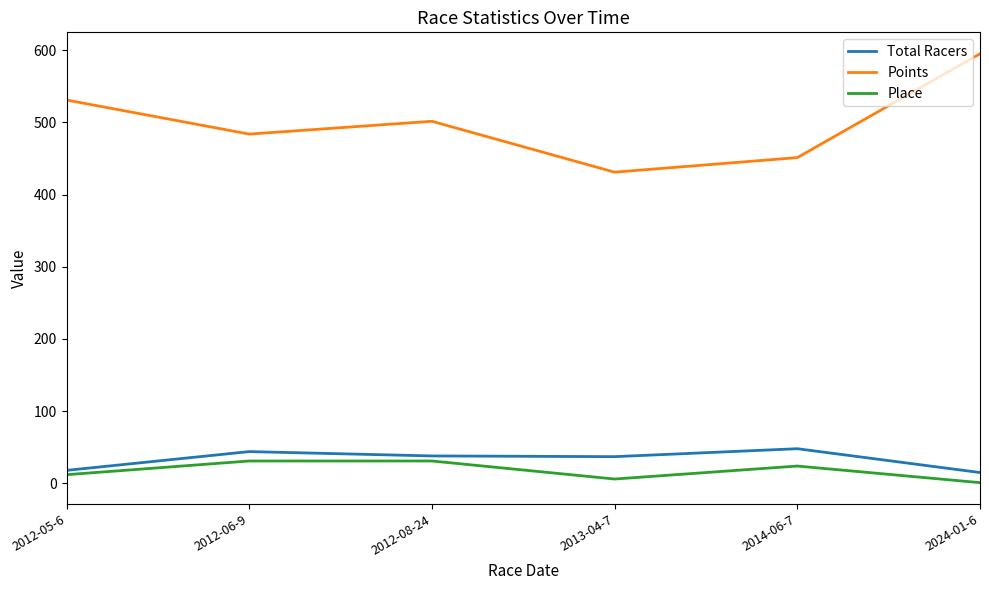

What position from the left is 2013-04-7?

4